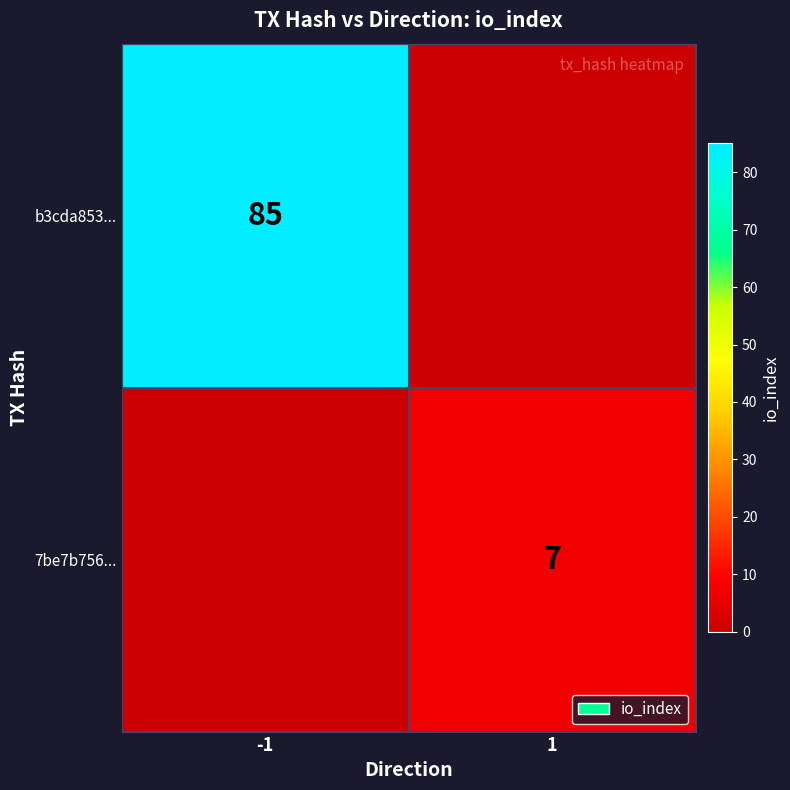

The value of 7be7b756... at 1 is 4. True or false?

False